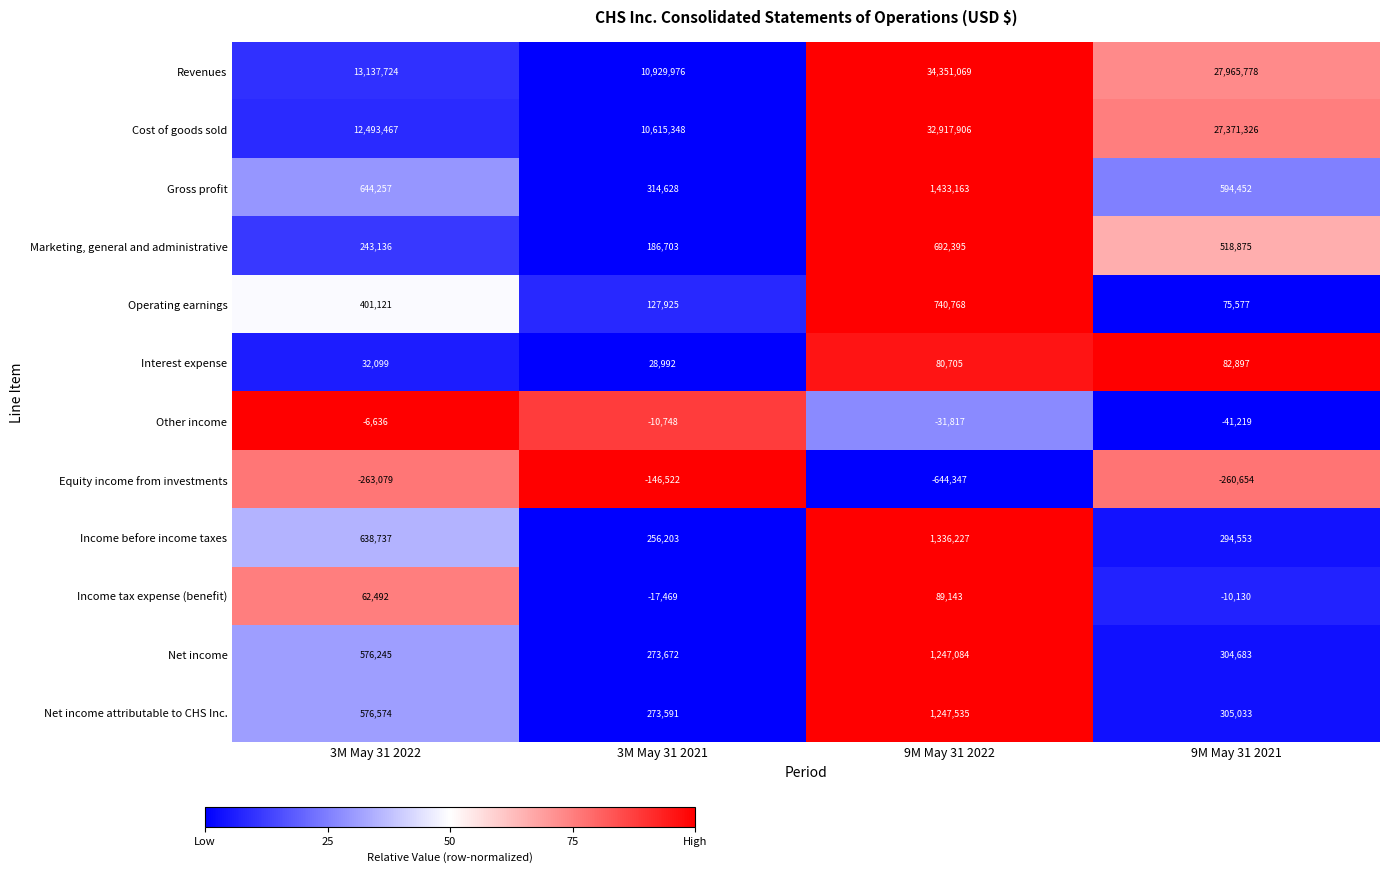

Which series changed the most between 3M May 31 2021 and 9M May 31 2021?

Revenues